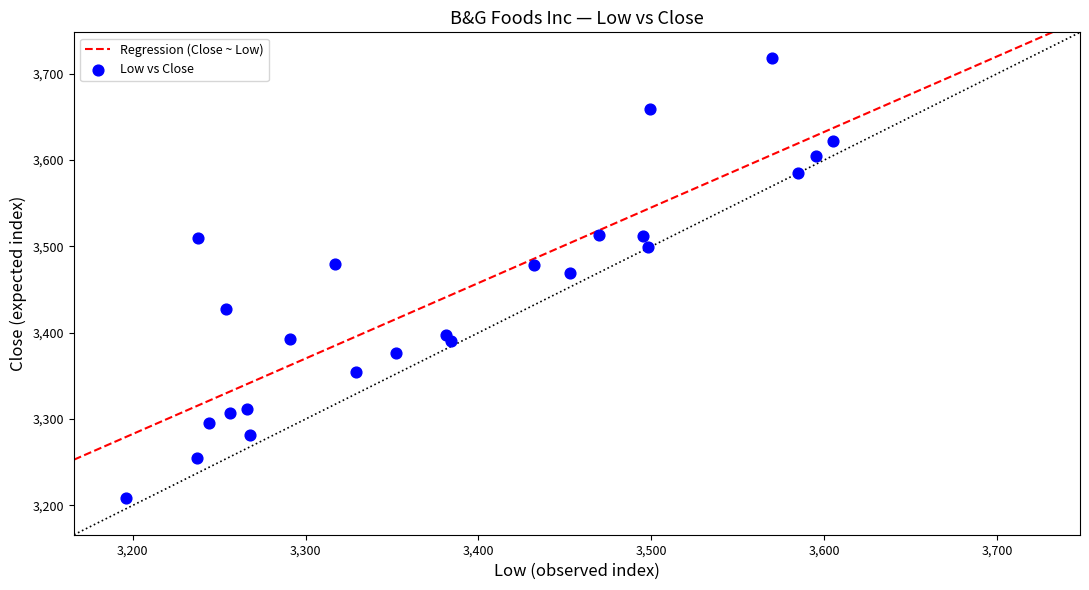

What Y value in the scatter plot is closest to 3463?

3469